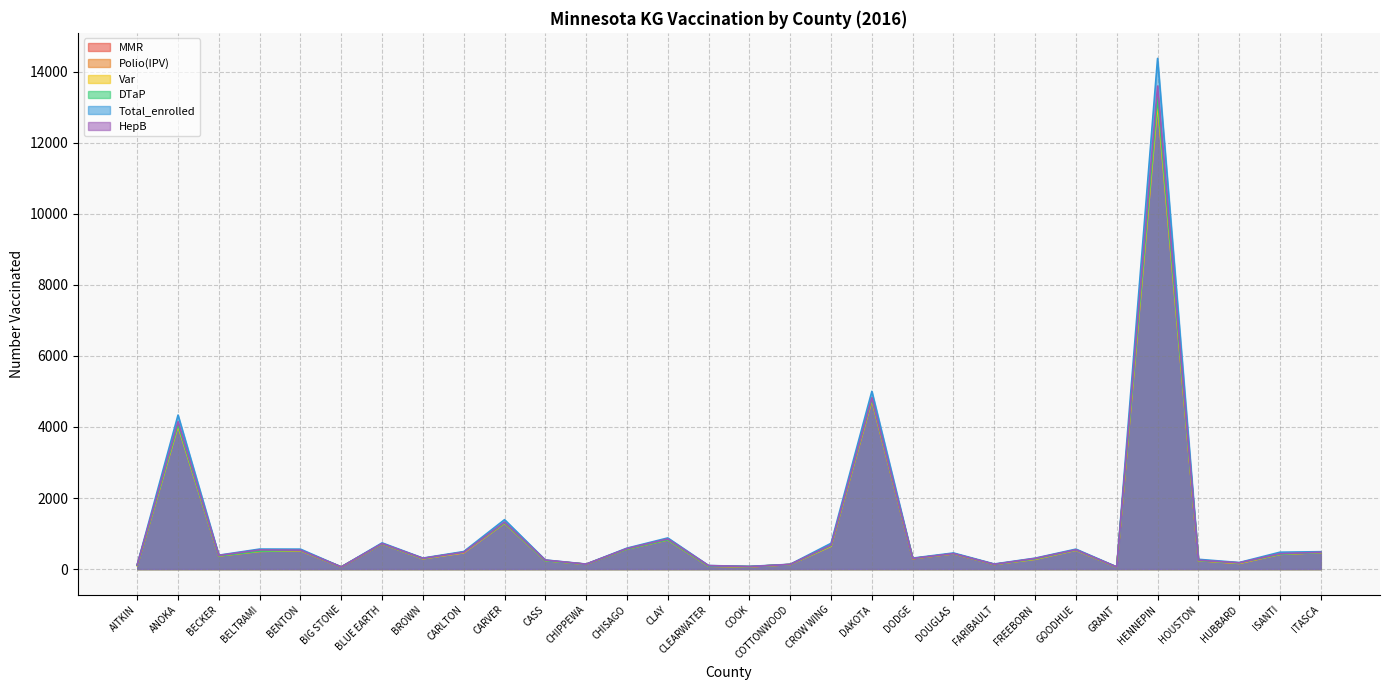

Is it true that Total_enrolled equals 876 at CLAY?

True